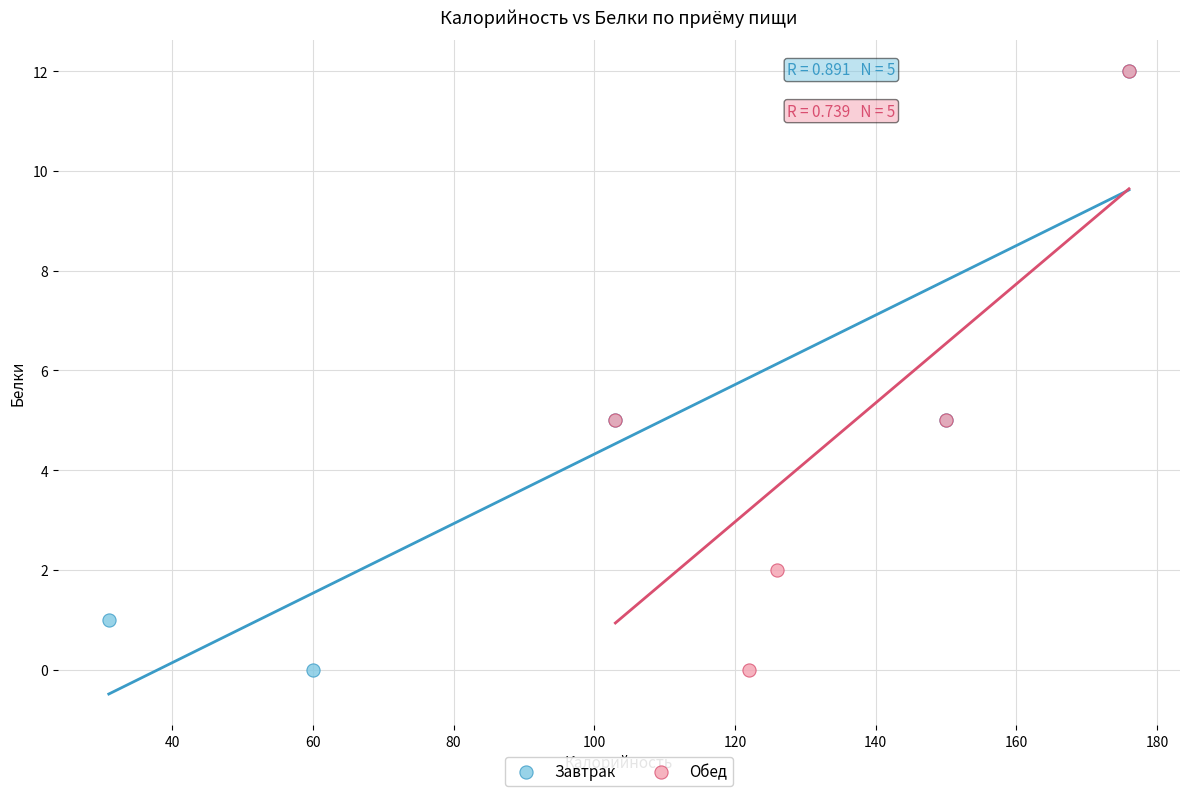

What are all the series names shown in the legend?

Завтрак, Обед